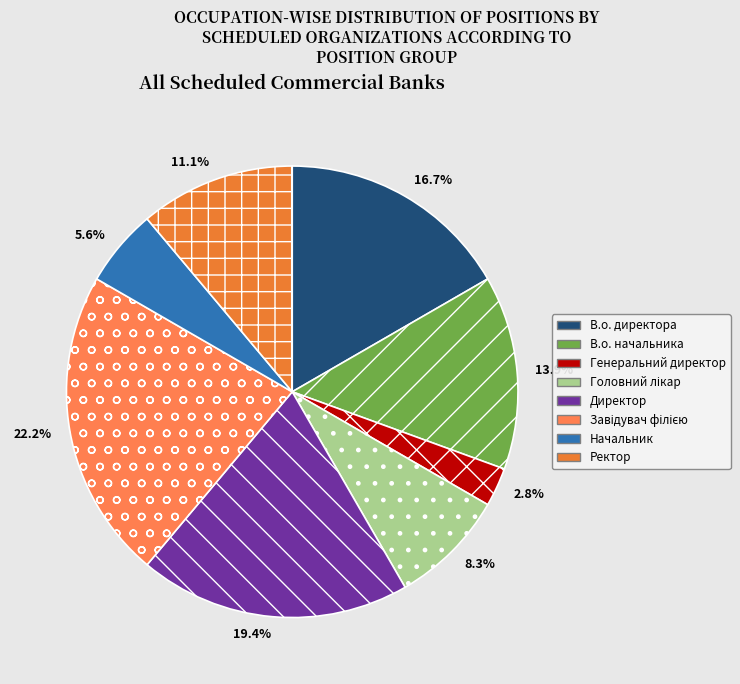

What is the total percentage of Генеральний директор and Директор?

22.2%